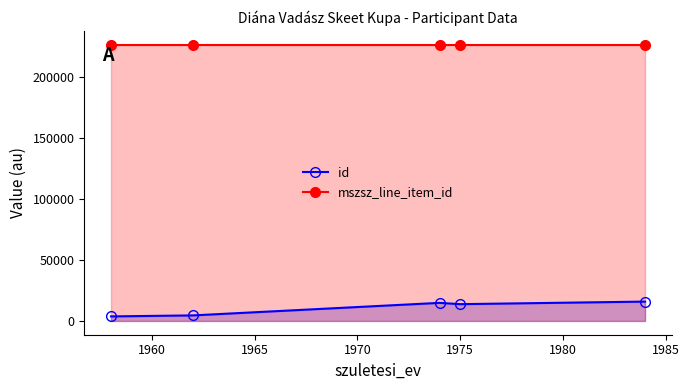

At how many categories does at least one series exceed 36597?

5